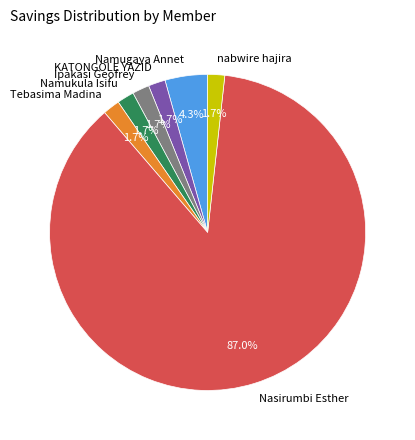

How many slices are in this pie chart?

7